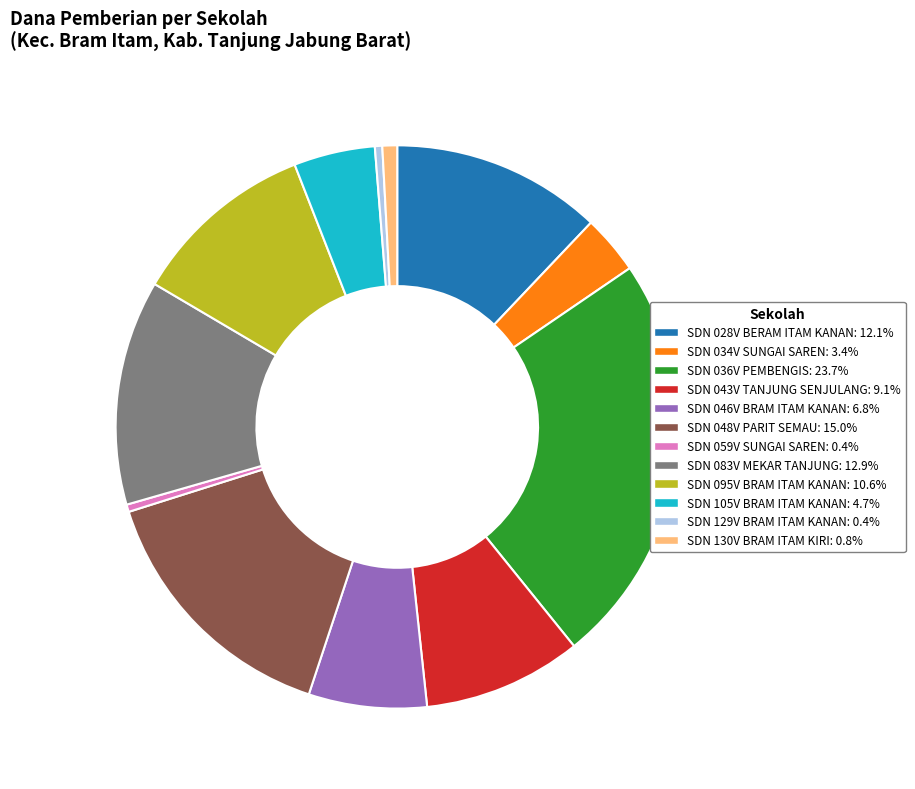

Is there a majority slice in this chart?

No